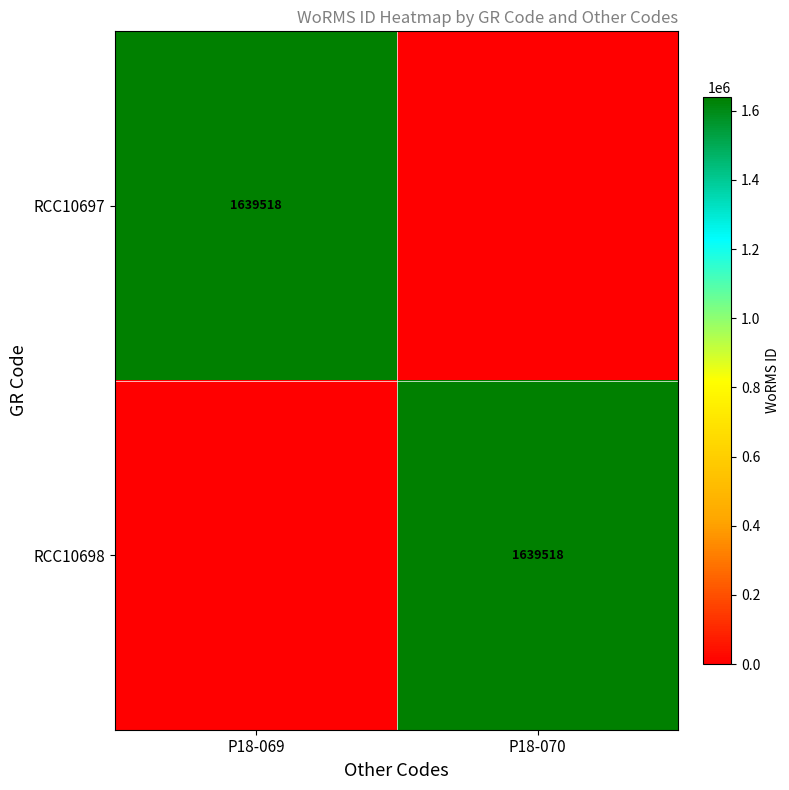

The value of RCC10697 at P18-069 is 1639518. True or false?

True